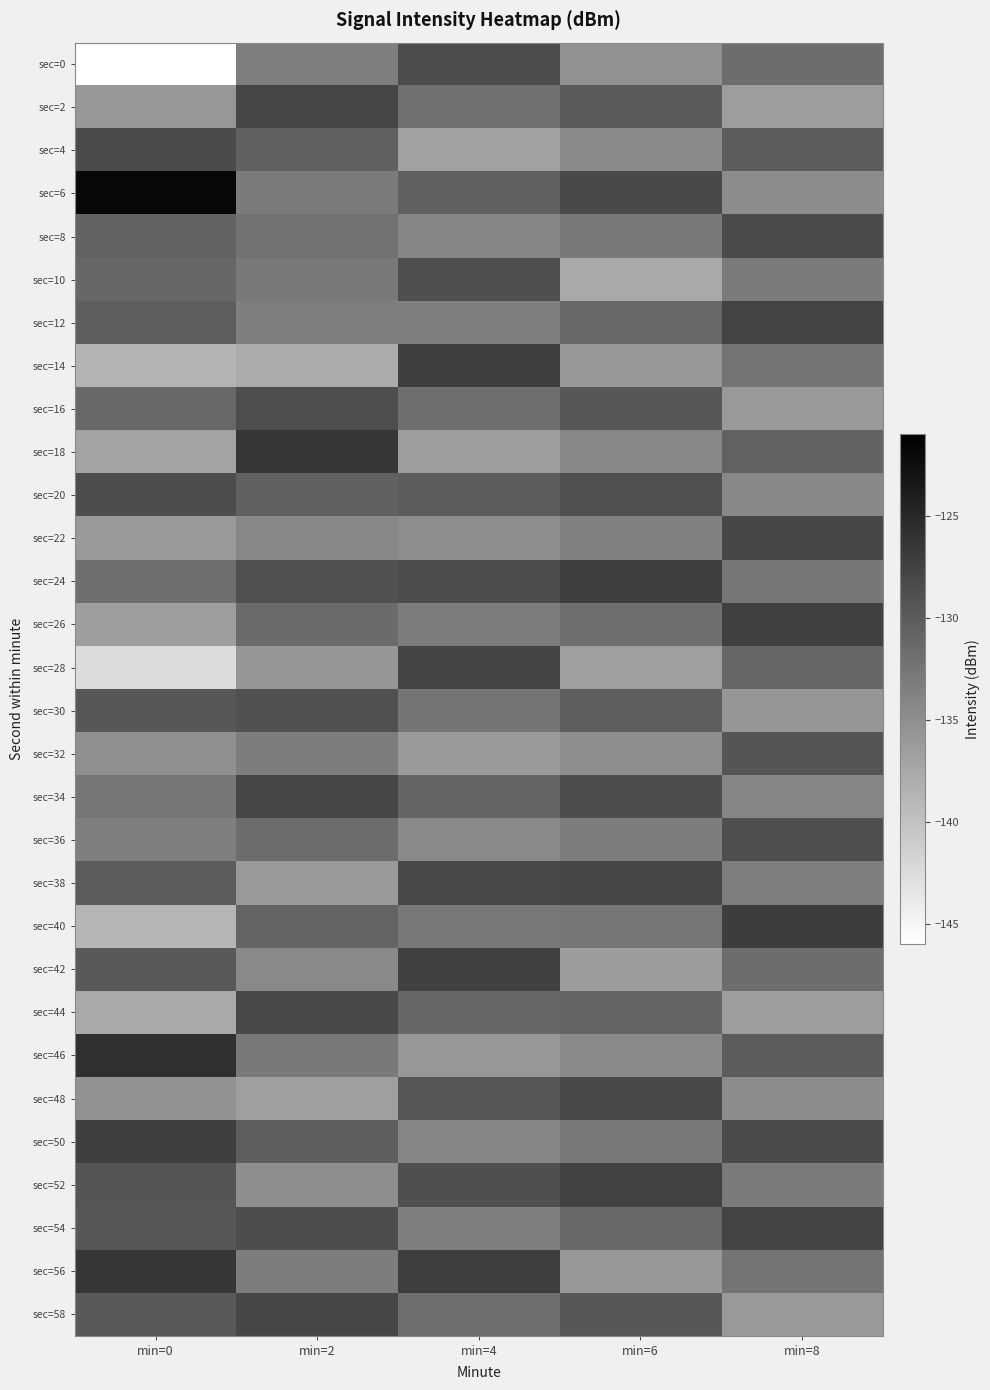

Reading left to right, transcribe all the data shown in this chart.

sec=0: min=0=-146.1	min=2=-133.4	min=4=-128.5	min=6=-135.2	min=8=-131.7
sec=2: min=0=-135.8	min=2=-127.9	min=4=-132.1	min=6=-129.9	min=8=-136.3
sec=4: min=0=-128.4	min=2=-130.6	min=4=-136.8	min=6=-134.6	min=8=-130.0
sec=6: min=0=-121.9	min=2=-133.1	min=4=-130.5	min=6=-128.2	min=8=-134.7
sec=8: min=0=-130.7	min=2=-132.3	min=4=-134.1	min=6=-132.9	min=8=-128.3
sec=10: min=0=-131.1	min=2=-132.9	min=4=-128.8	min=6=-137.6	min=8=-133.0
sec=12: min=0=-130.2	min=2=-133.3	min=4=-133.5	min=6=-131.2	min=8=-127.7
sec=14: min=0=-138.5	min=2=-137.8	min=4=-127.1	min=6=-135.9	min=8=-132.3
sec=16: min=0=-131.2	min=2=-128.7	min=4=-131.8	min=6=-129.6	min=8=-136.0
sec=18: min=0=-137.1	min=2=-126.4	min=4=-136.5	min=6=-134.2	min=8=-130.7
sec=20: min=0=-128.6	min=2=-130.5	min=4=-130.1	min=6=-128.9	min=8=-134.3
sec=22: min=0=-136.0	min=2=-134.2	min=4=-134.8	min=6=-133.6	min=8=-128.0
sec=24: min=0=-131.8	min=2=-128.9	min=4=-128.5	min=6=-127.2	min=8=-132.7
sec=26: min=0=-136.5	min=2=-131.5	min=4=-133.1	min=6=-131.9	min=8=-127.3
sec=28: min=0=-142.5	min=2=-135.7	min=4=-127.8	min=6=-136.6	min=8=-131.0
sec=30: min=0=-129.5	min=2=-129.0	min=4=-132.5	min=6=-130.2	min=8=-135.7
sec=32: min=0=-135.2	min=2=-133.2	min=4=-136.1	min=6=-134.9	min=8=-129.3
sec=34: min=0=-132.6	min=2=-127.9	min=4=-130.8	min=6=-128.6	min=8=-134.0
sec=36: min=0=-133.5	min=2=-131.6	min=4=-134.5	min=6=-133.2	min=8=-128.7
sec=38: min=0=-130.0	min=2=-136.1	min=4=-128.1	min=6=-127.9	min=8=-133.3
sec=40: min=0=-138.8	min=2=-130.8	min=4=-132.8	min=6=-132.6	min=8=-127.0
sec=42: min=0=-129.8	min=2=-134.5	min=4=-127.5	min=6=-136.2	min=8=-131.7
sec=44: min=0=-137.6	min=2=-128.1	min=4=-131.1	min=6=-130.9	min=8=-136.3
sec=46: min=0=-125.9	min=2=-132.9	min=4=-135.8	min=6=-134.6	min=8=-130.0
sec=48: min=0=-135.3	min=2=-136.6	min=4=-129.5	min=6=-128.2	min=8=-134.7
sec=50: min=0=-127.2	min=2=-130.2	min=4=-134.1	min=6=-132.9	min=8=-128.3
sec=52: min=0=-129.3	min=2=-134.9	min=4=-128.8	min=6=-127.6	min=8=-133.0
sec=54: min=0=-129.6	min=2=-128.6	min=4=-133.5	min=6=-131.2	min=8=-127.7
sec=56: min=0=-126.3	min=2=-133.2	min=4=-127.1	min=6=-135.9	min=8=-132.3
sec=58: min=0=-129.8	min=2=-127.9	min=4=-131.8	min=6=-129.6	min=8=-136.0